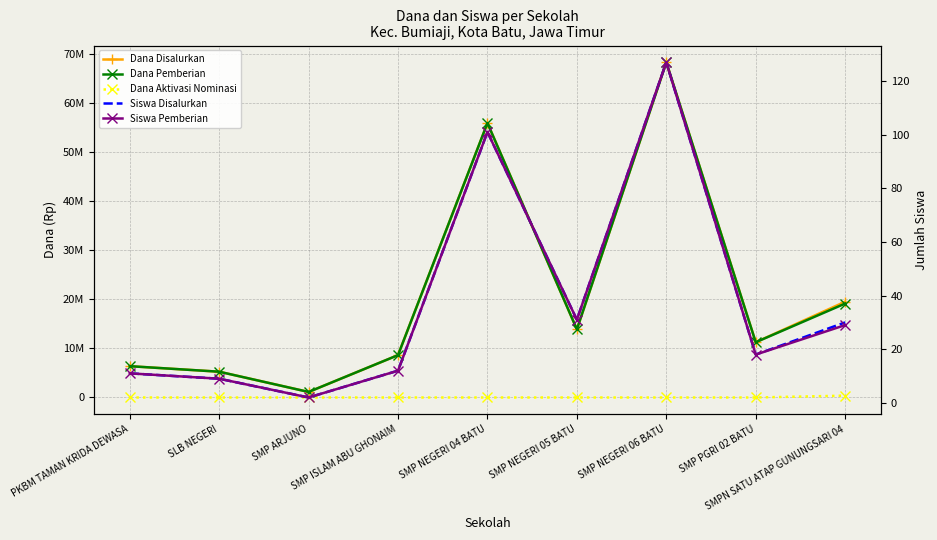

What is the difference between the highest and lowest values at SMPN SATU ATAP GUNUNGSARI 04?

19499971